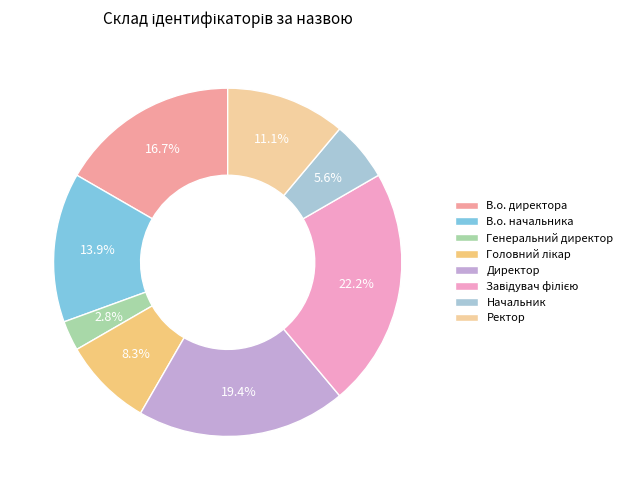

Which has a higher value, В.о. директора or Директор?

Директор